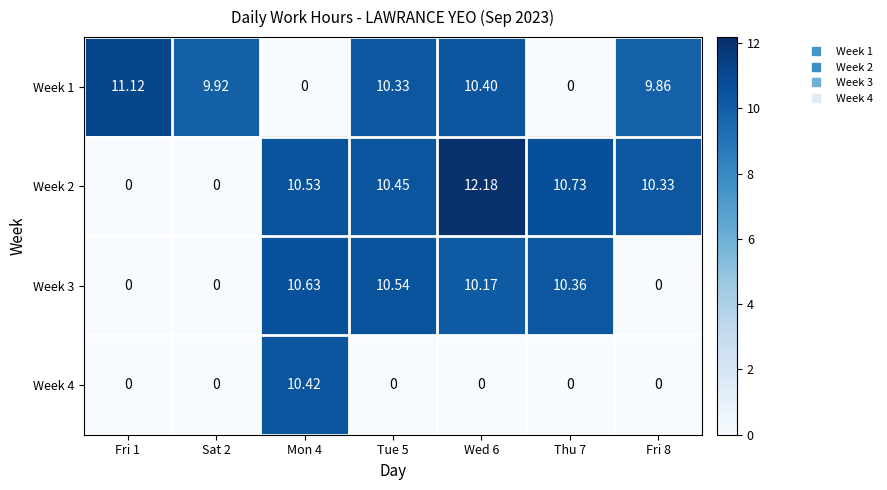

Is the value of Week 2 at Wed 6 greater than the value of Week 4 at Fri 8?

Yes